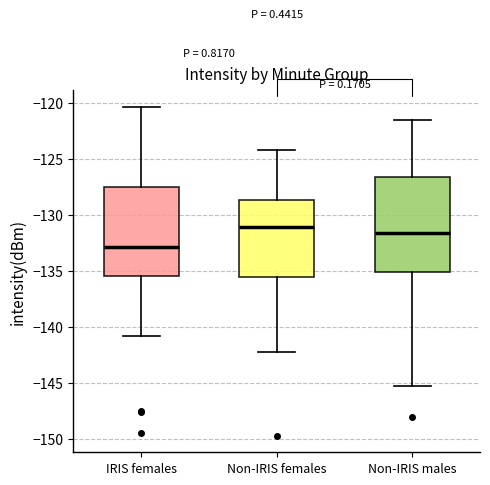

Which box has the lowest median line?

IRIS females